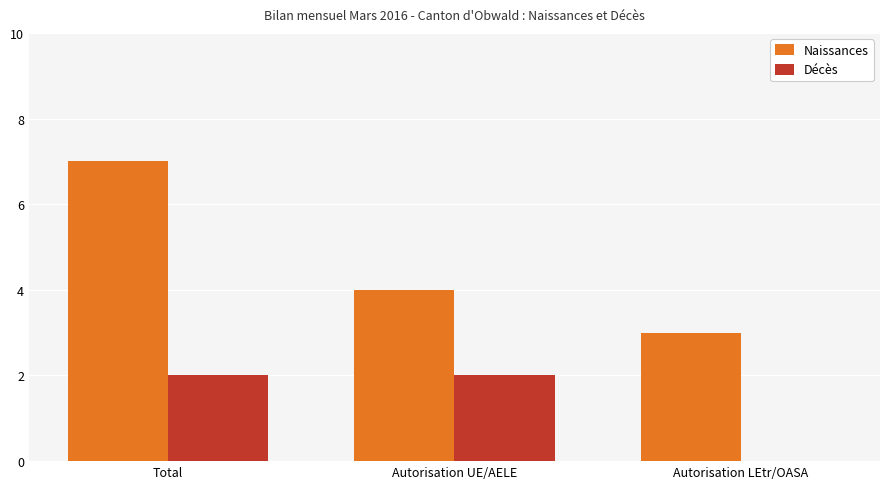

Is it true that Décès equals 2 at Total?

True